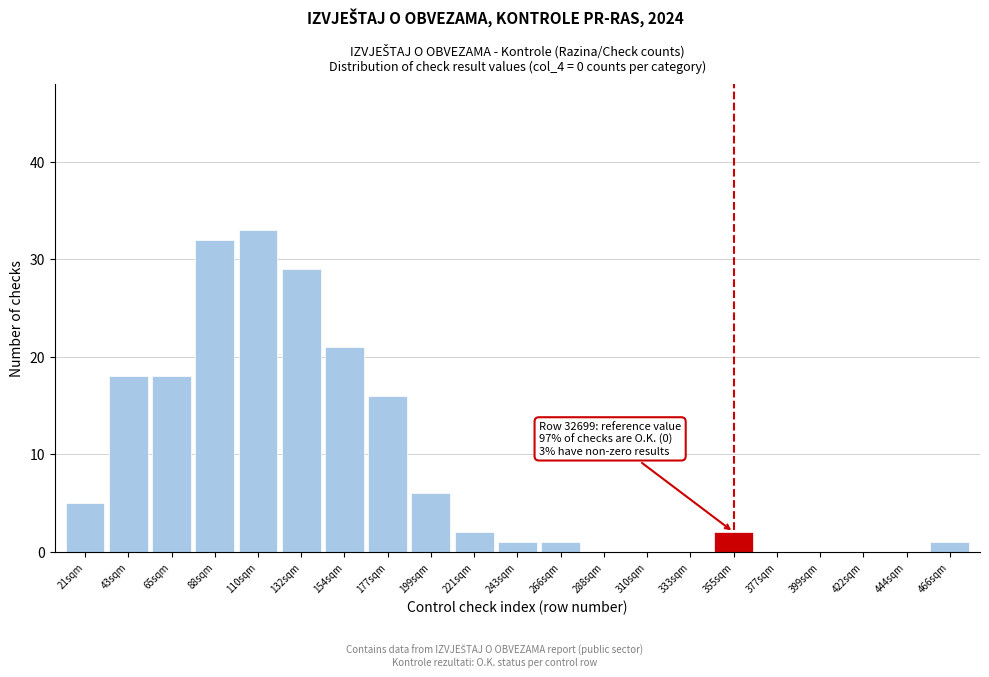

Reading right to left, what are all the values shown in this chart?

466sqm=1	444sqm=0	422sqm=0	399sqm=0	377sqm=0	355sqm=2	333sqm=0	310sqm=0	288sqm=0	266sqm=1	243sqm=1	221sqm=2	199sqm=6	177sqm=16	154sqm=21	132sqm=29	110sqm=33	88sqm=32	65sqm=18	43sqm=18	21sqm=5